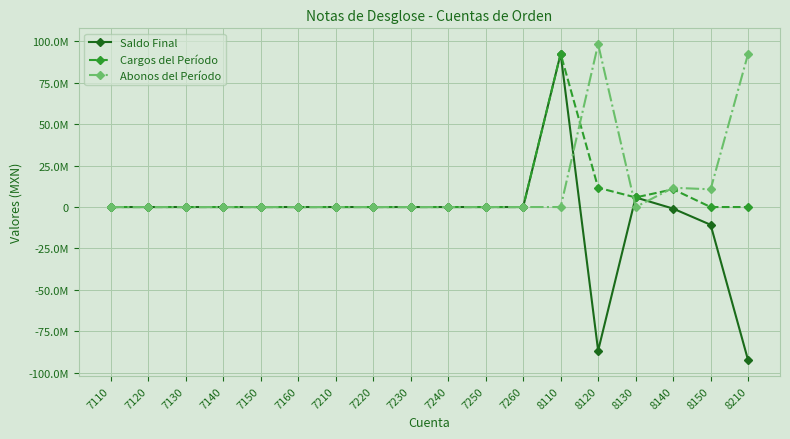

Is this an area chart (filled region under the line)?

No